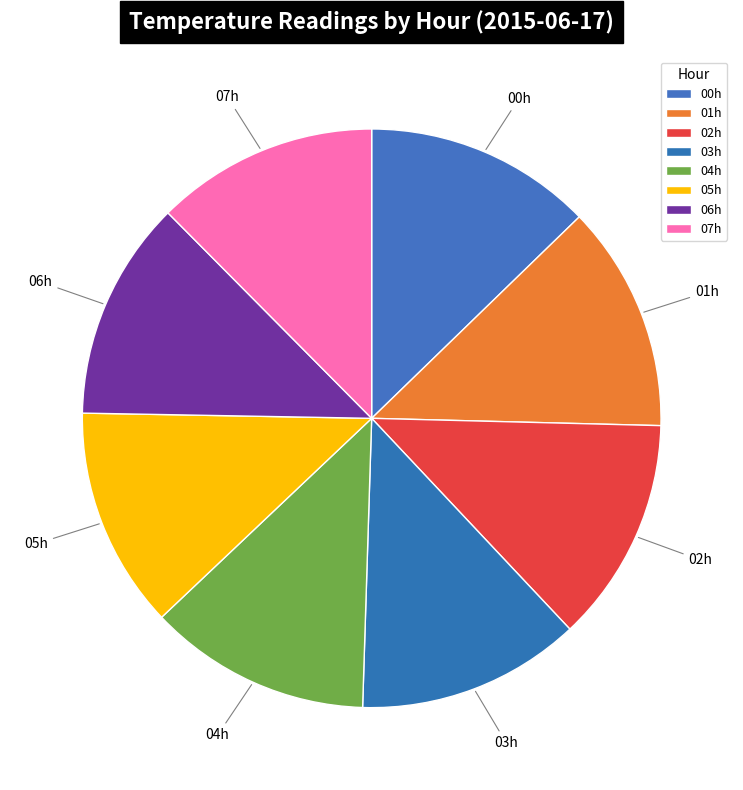

What is the ratio of the value at 00h to the value at 03h?

1.0